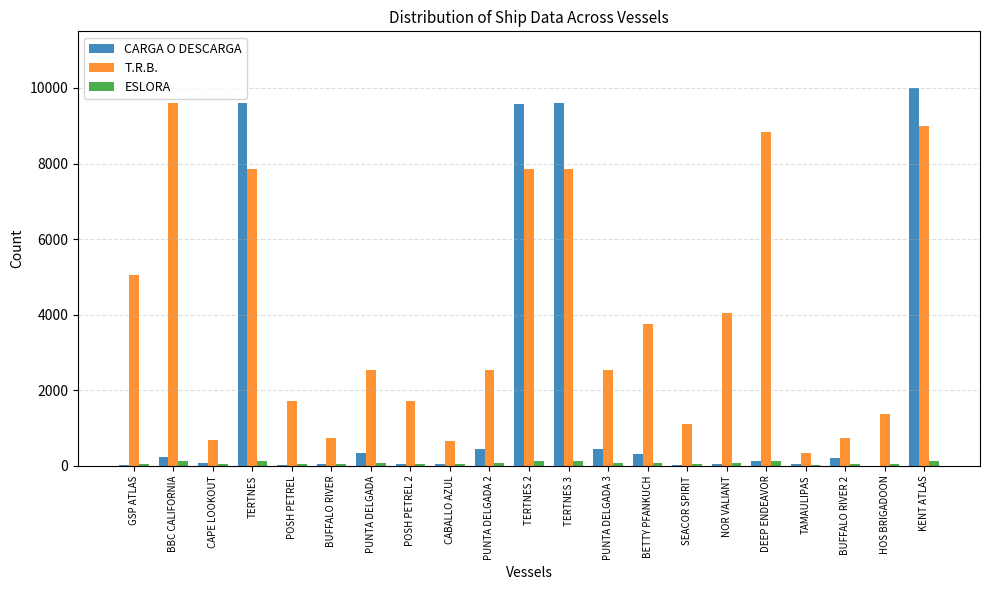

Which series changed the most between GSP ATLAS and BUFFALO RIVER?

T.R.B.